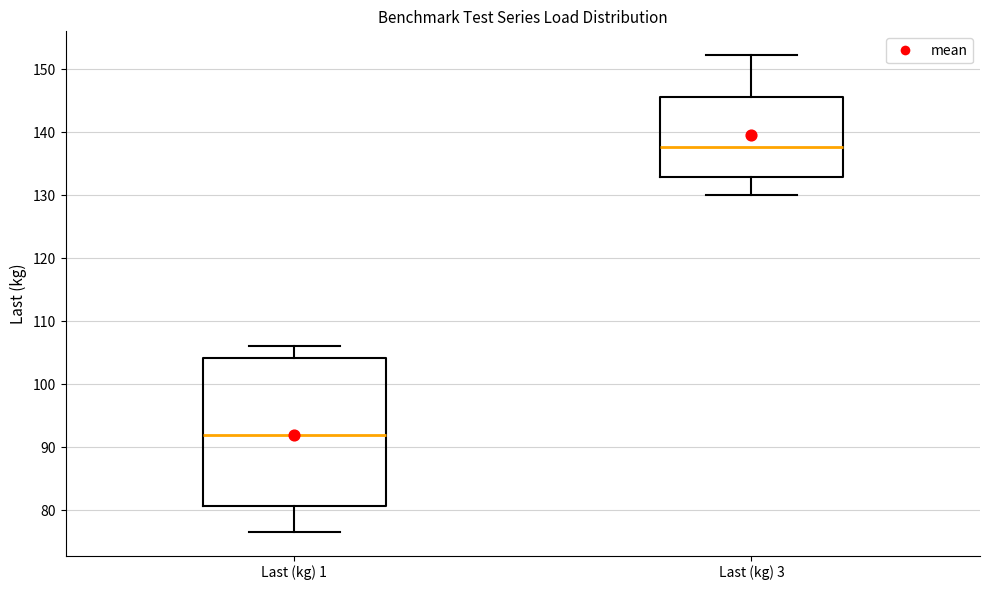

Which box's median line is the lowest?

Last (kg) 1